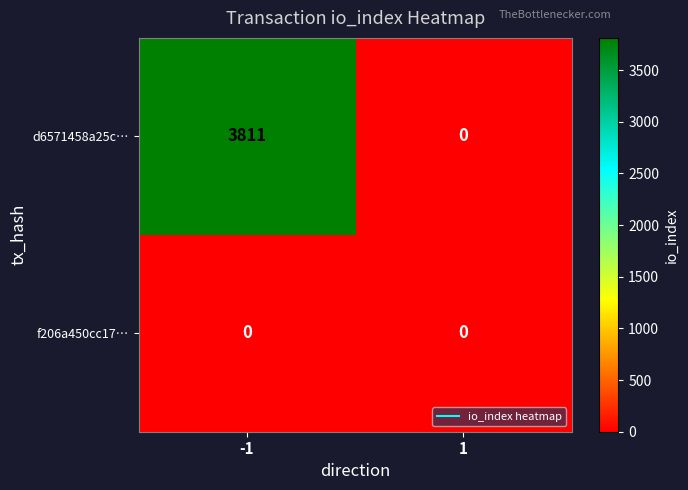

Rank the series at -1 from highest to lowest value.

d6571458a25c…, f206a450cc17…